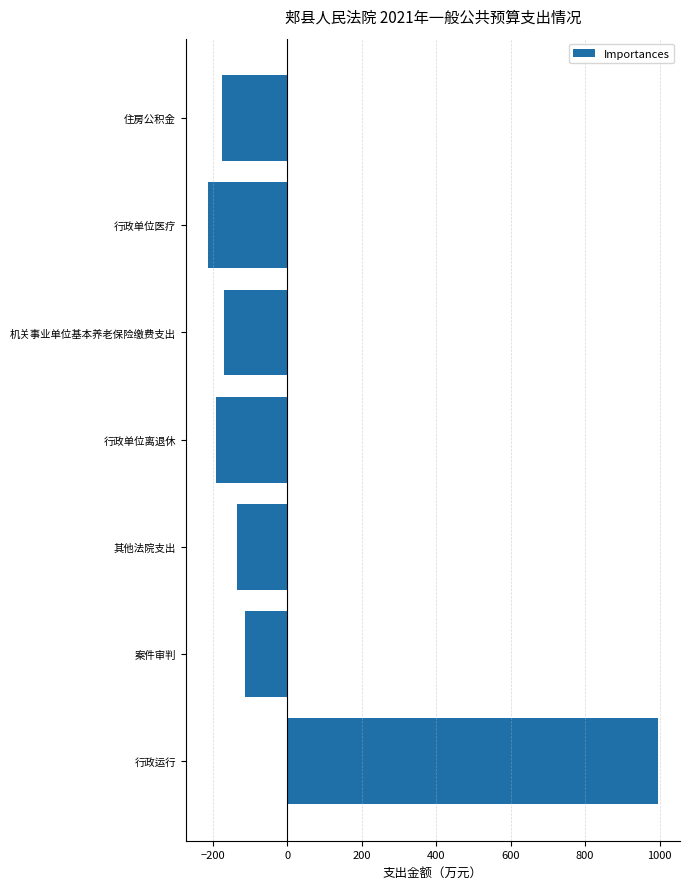

What value does the data have at 机关事业单位基本养老保险缴费支出?

-169.3